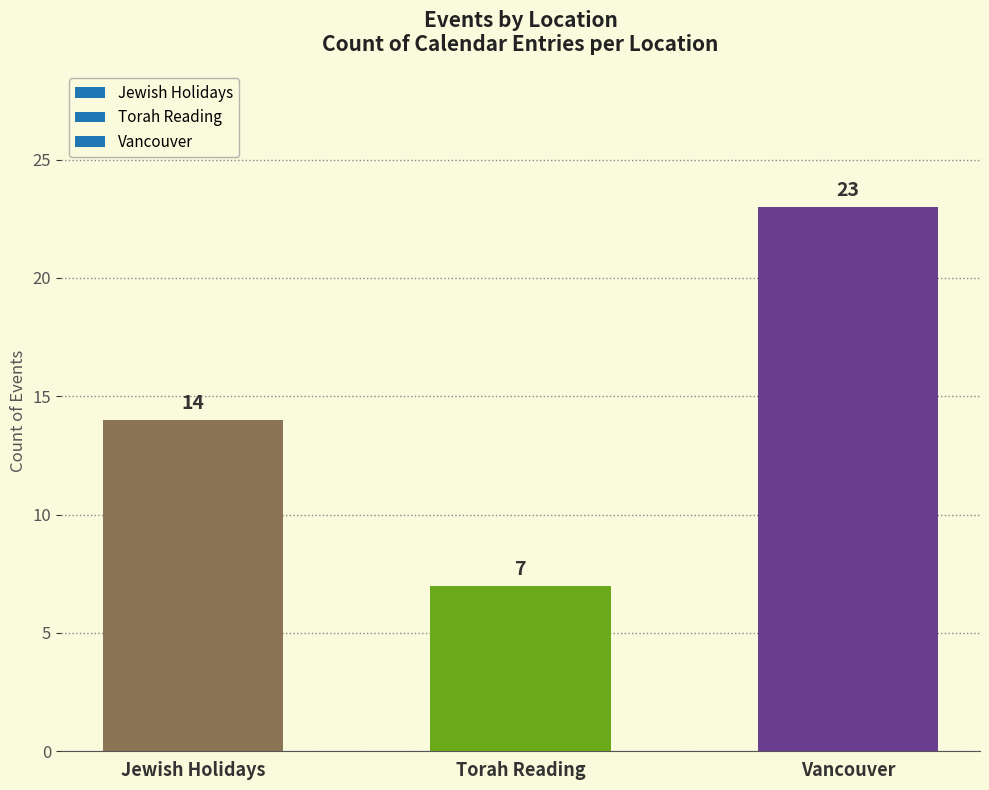

Reading left to right, list all the values displayed in this chart.

14	7	23